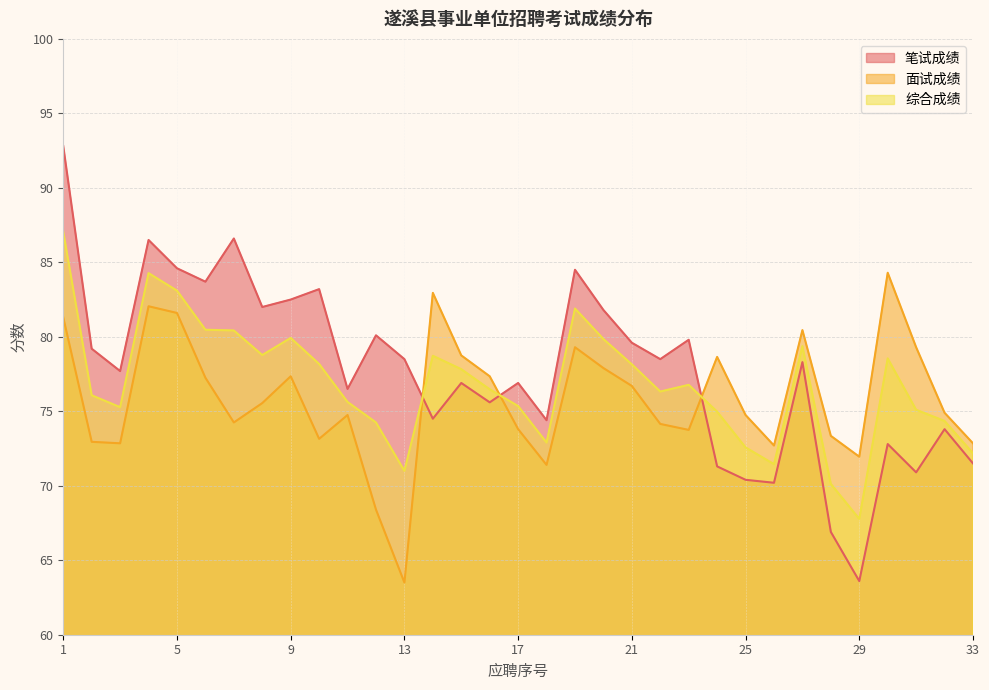

Does the chart have visible grid lines?

Yes